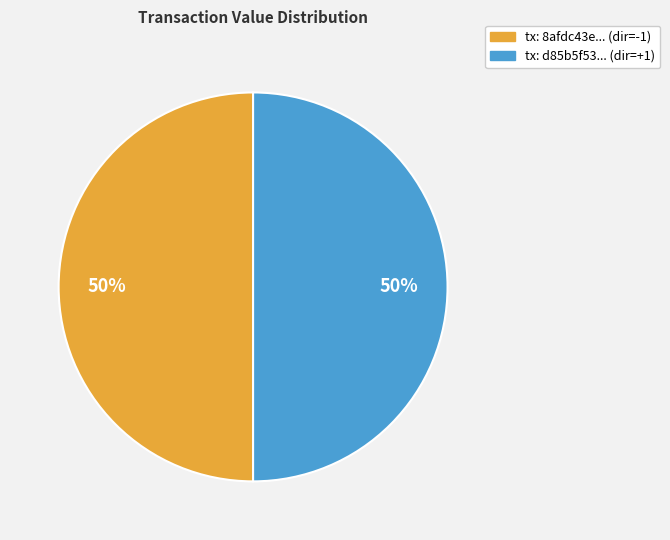

To the nearest percent, what is the average slice percentage?

50%